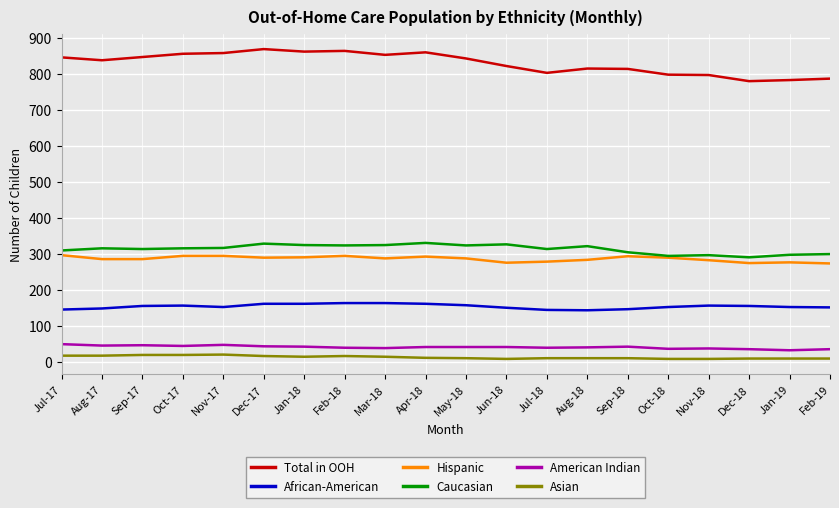

Count the number of categories in the chart.

20